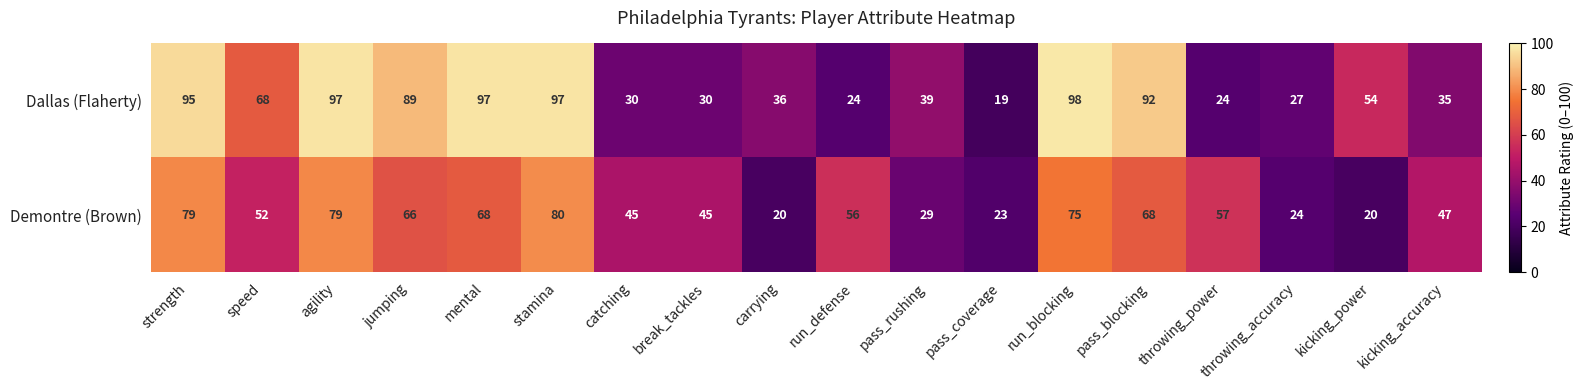

List the series in order of their overall mean, lowest first.

Demontre (Brown), Dallas (Flaherty)